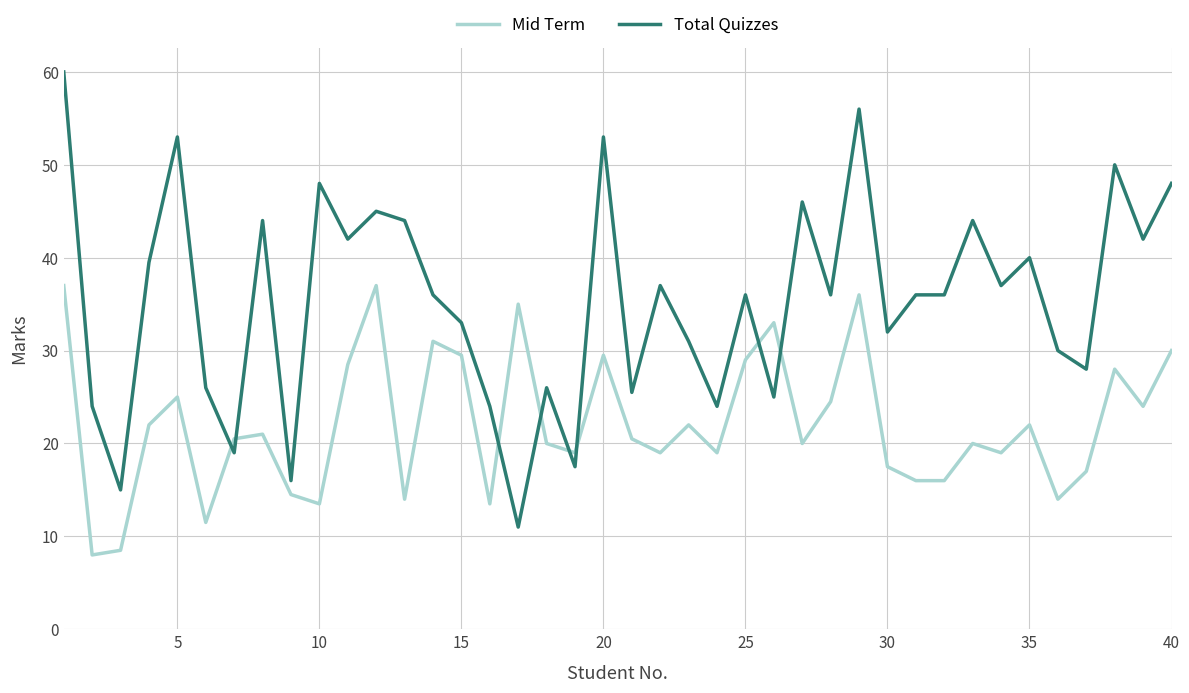

Does the chart display data point markers on the line(s)?

No